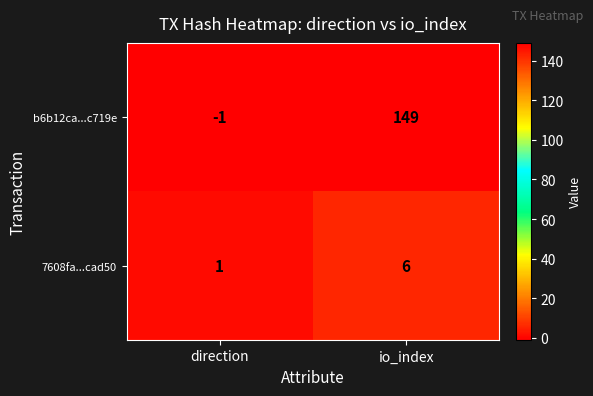

Is it true that b6b12ca...c719e equals 149 at io_index?

True